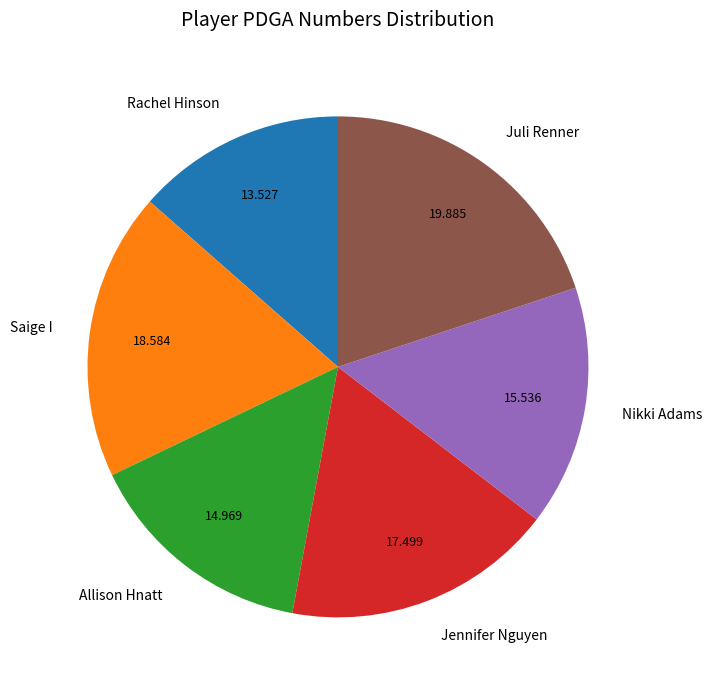

How many segments does this pie chart have?

6